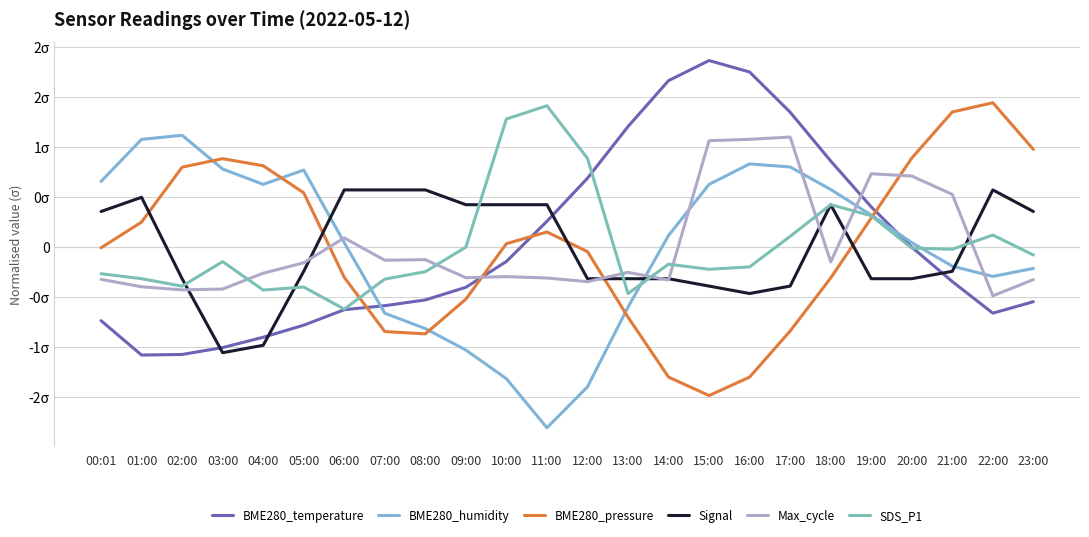

How many interior local peaks does the Signal series have?

4